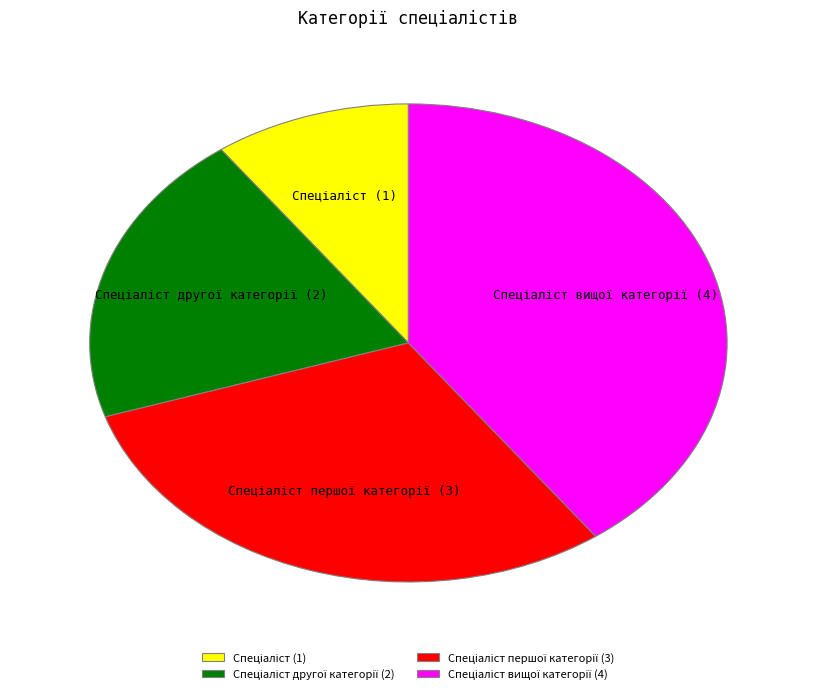

Is there any slice that represents more than half of the pie?

No